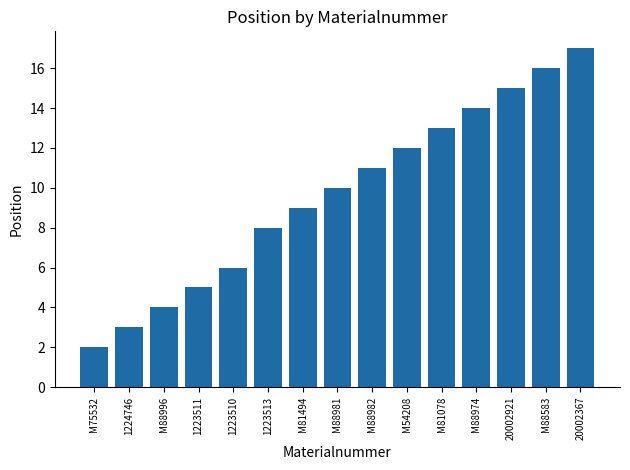

What is the minimum value shown in the chart?

2